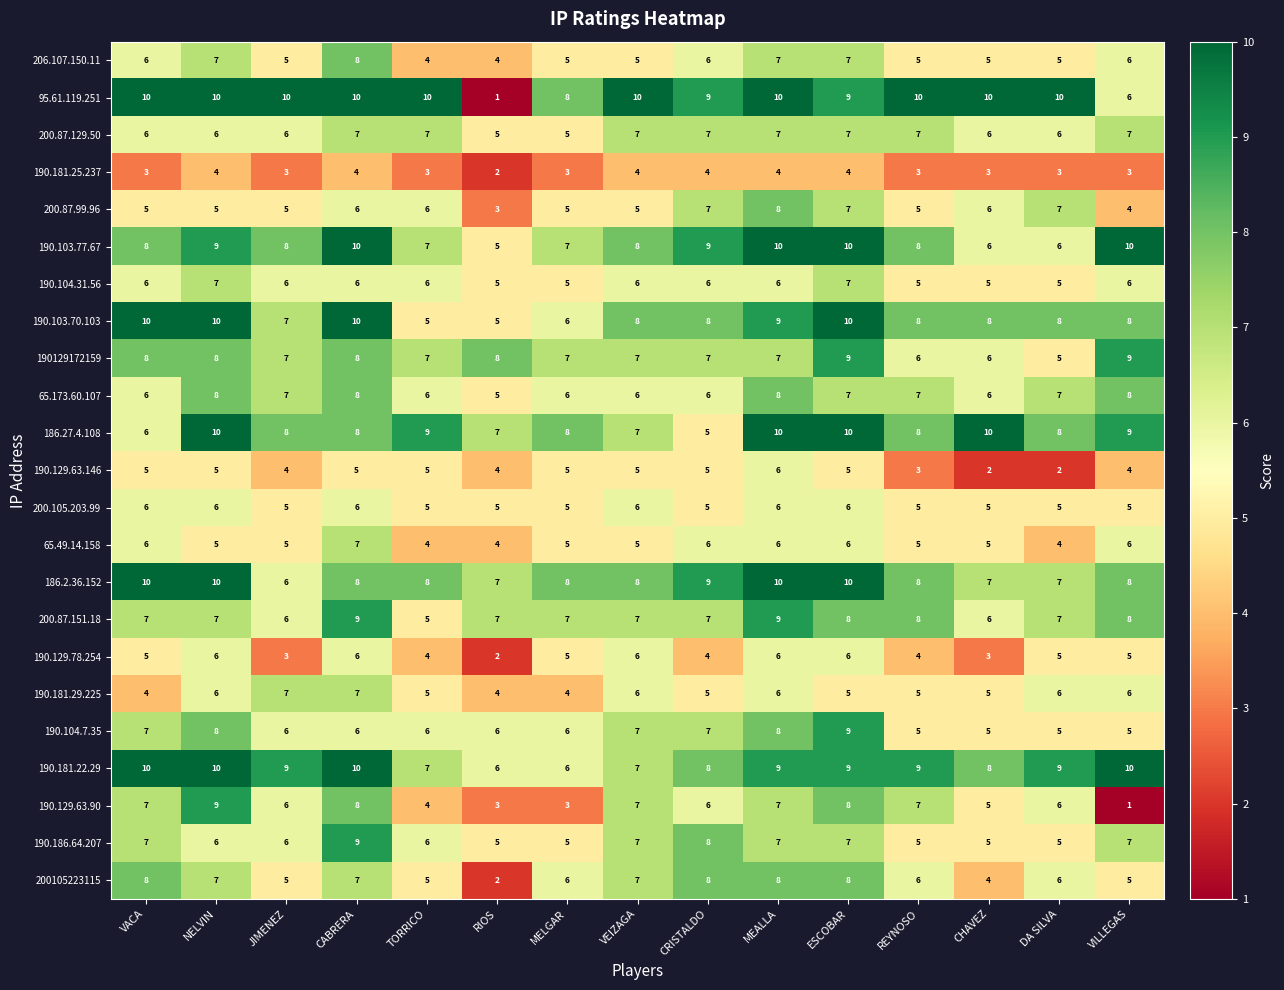

What is the total value across all series at VEIZAGA?

151